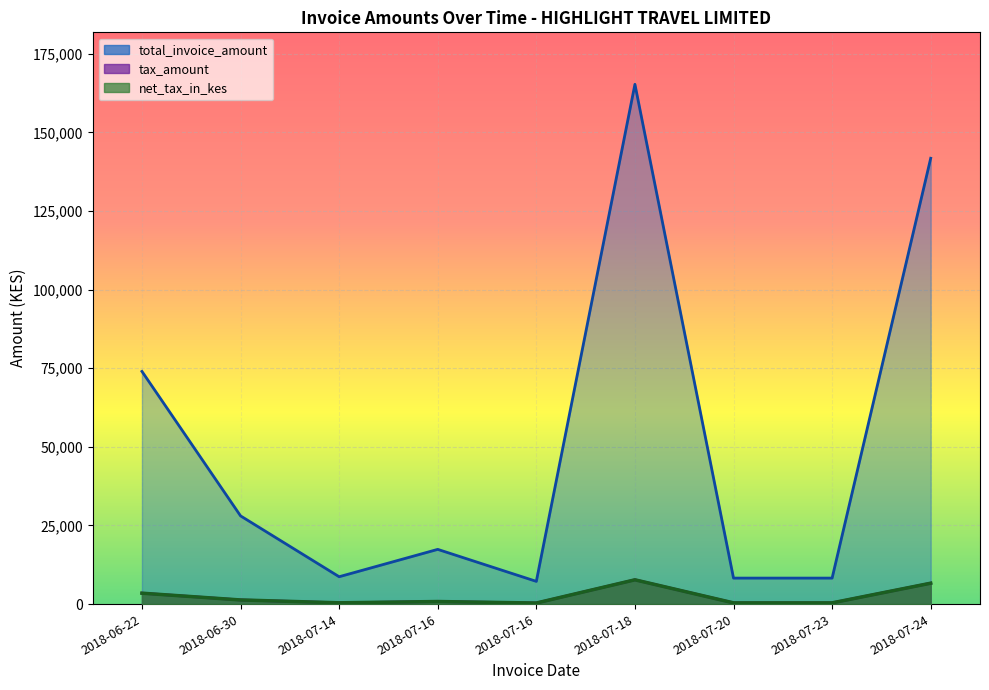

Where is the first local minimum for total_invoice_amount?

2018-07-14